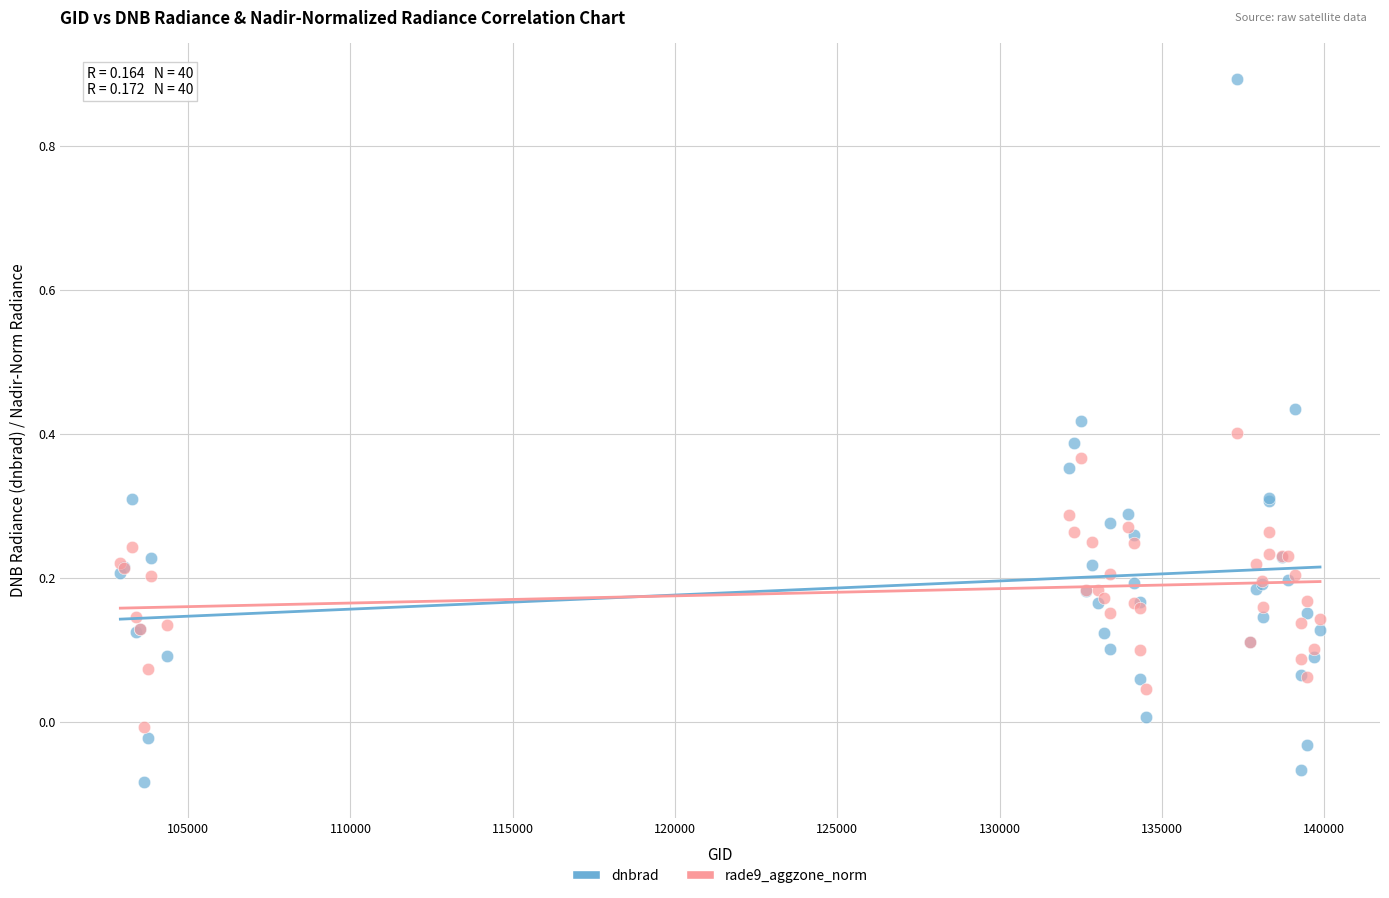

Which series reaches the maximum Y coordinate?

dnbrad